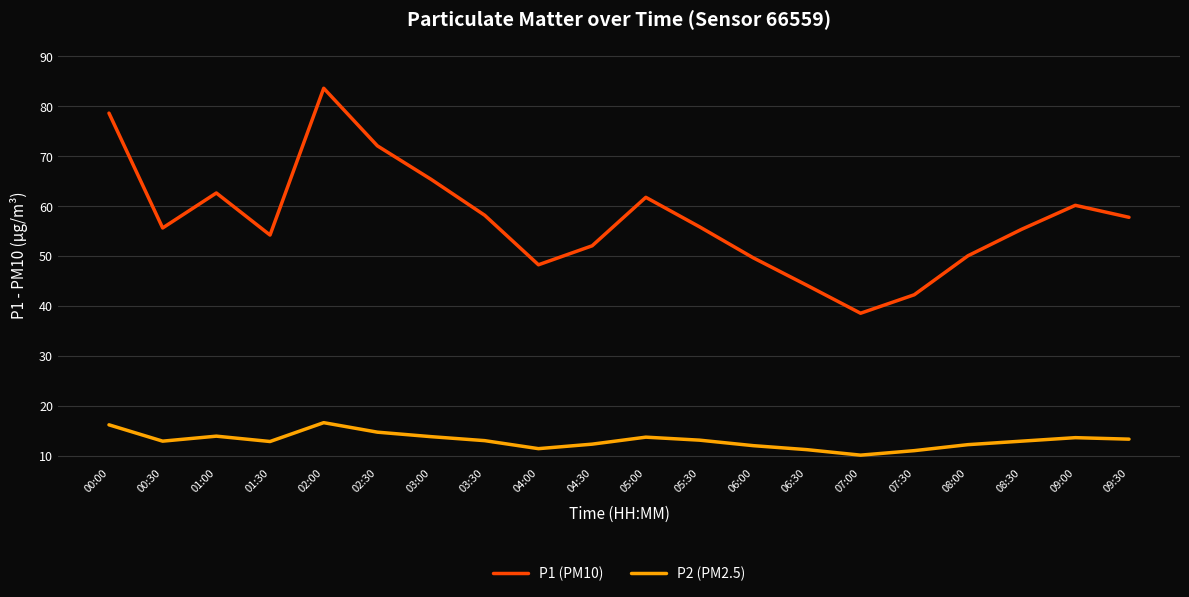

True or false: P1 (PM10) and P2 (PM2.5) intersect in this chart.

False